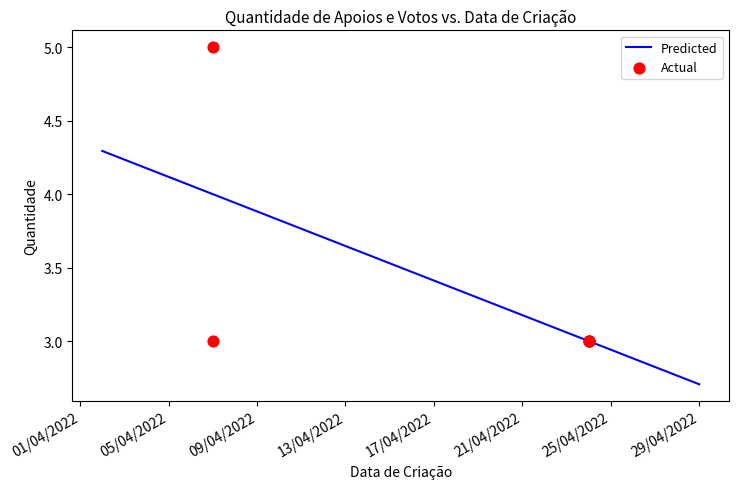

What is the ratio of the value at 24/04/2022 to the value at 24/04/2022?

1.0